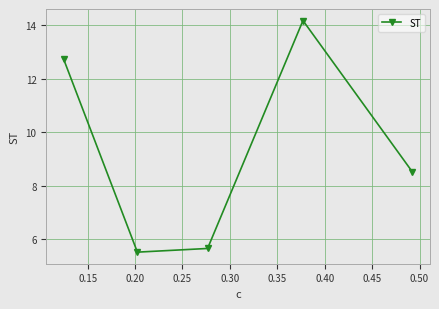

What is the average value?

9.3